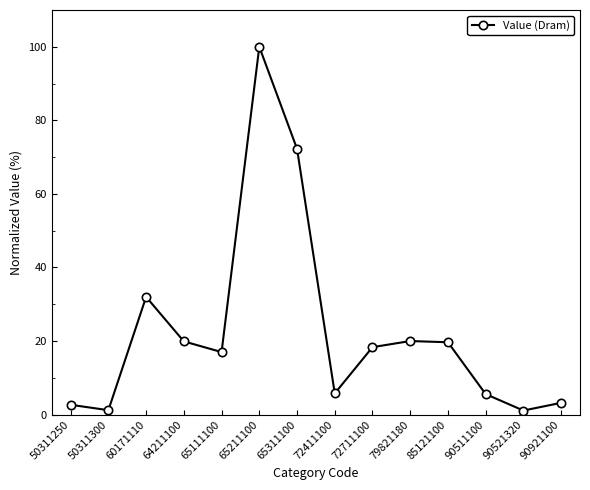

At which category does the chart reach its peak across all series?

65211100